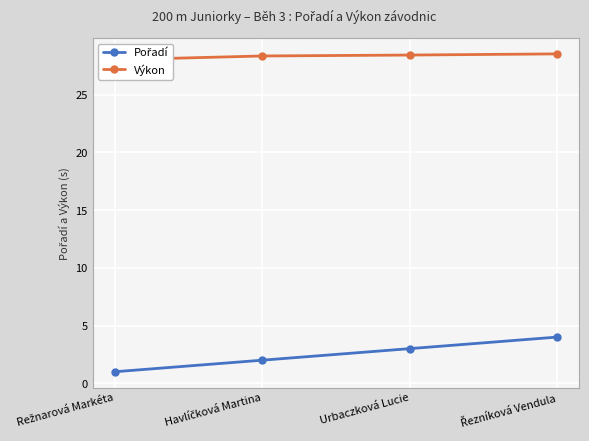

Which series changed the most between Režnarová Markéta and Havlíčková Martina?

Pořadí